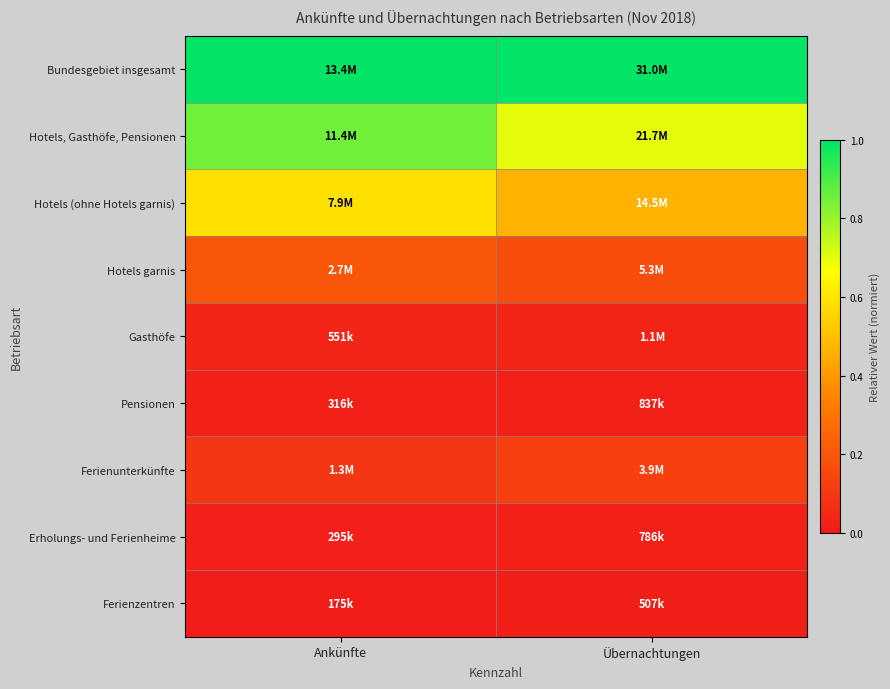

Which category has the lowest value across all series?

Ankünfte